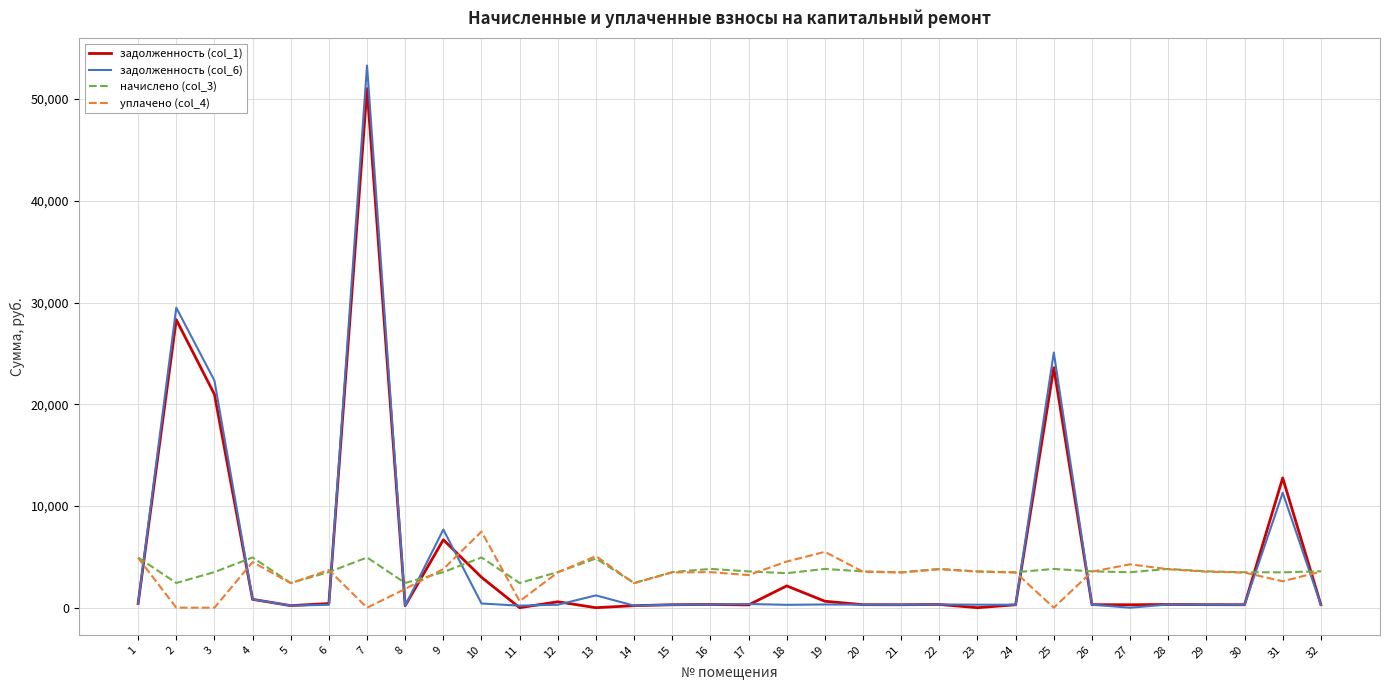

Which series has the largest range (max minus min)?

задолженность (col_6)